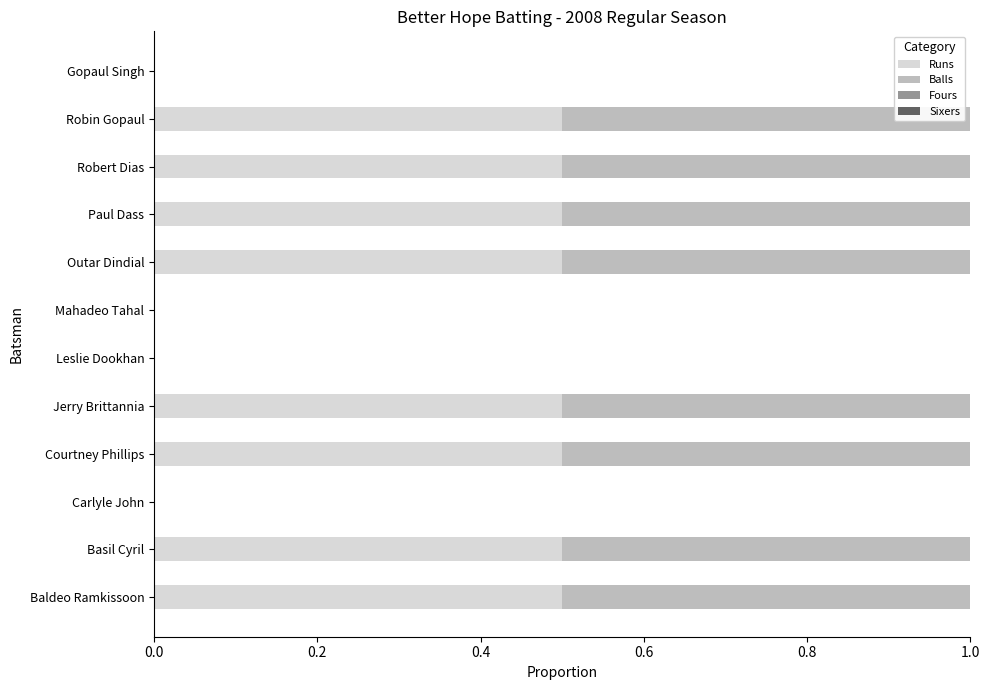

How many series are shown in this chart?

2